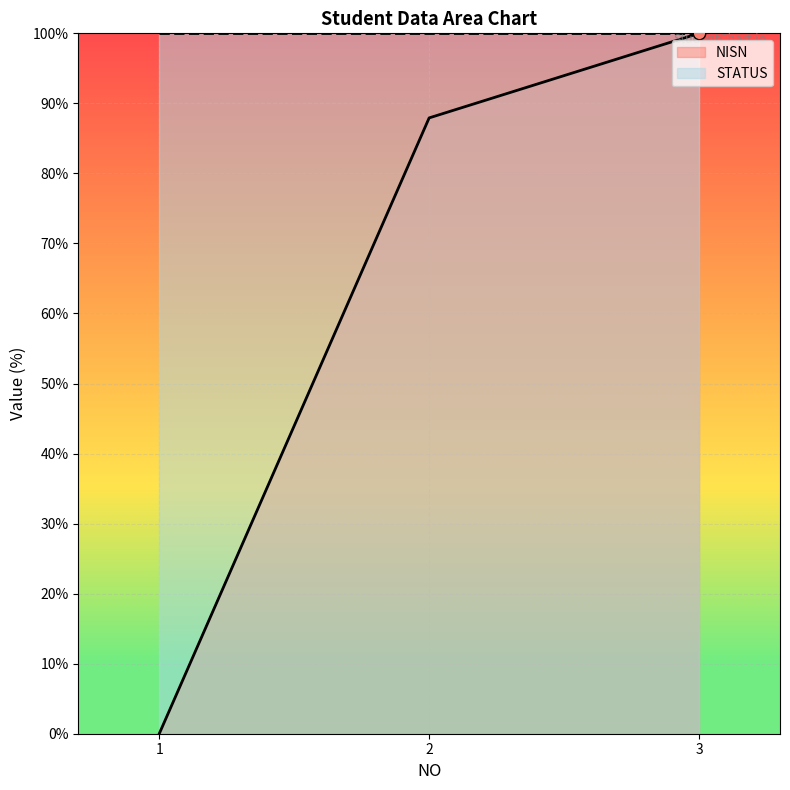

Which series has the largest total across all categories?

STATUS